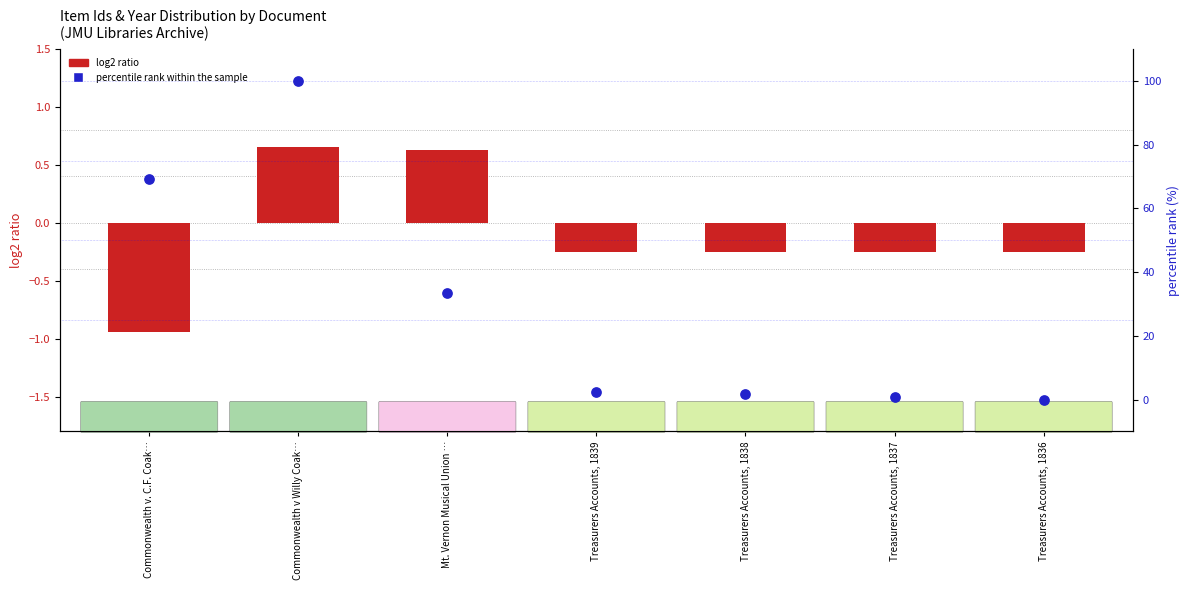

Which series reaches the minimum Y coordinate?

log2 ratio